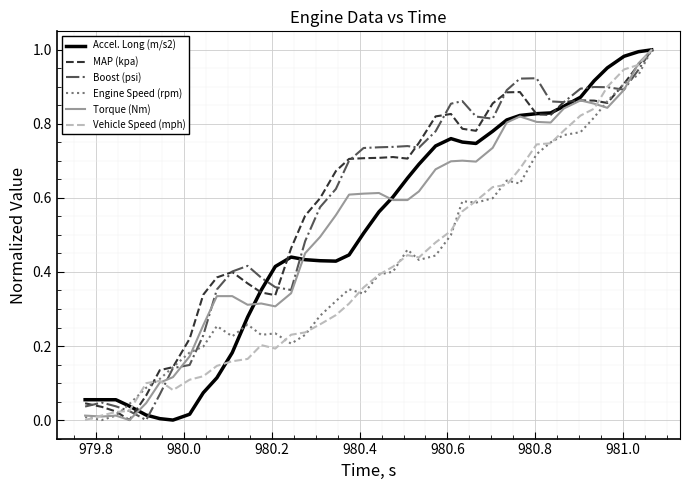

How many lines are shown in the chart?

6